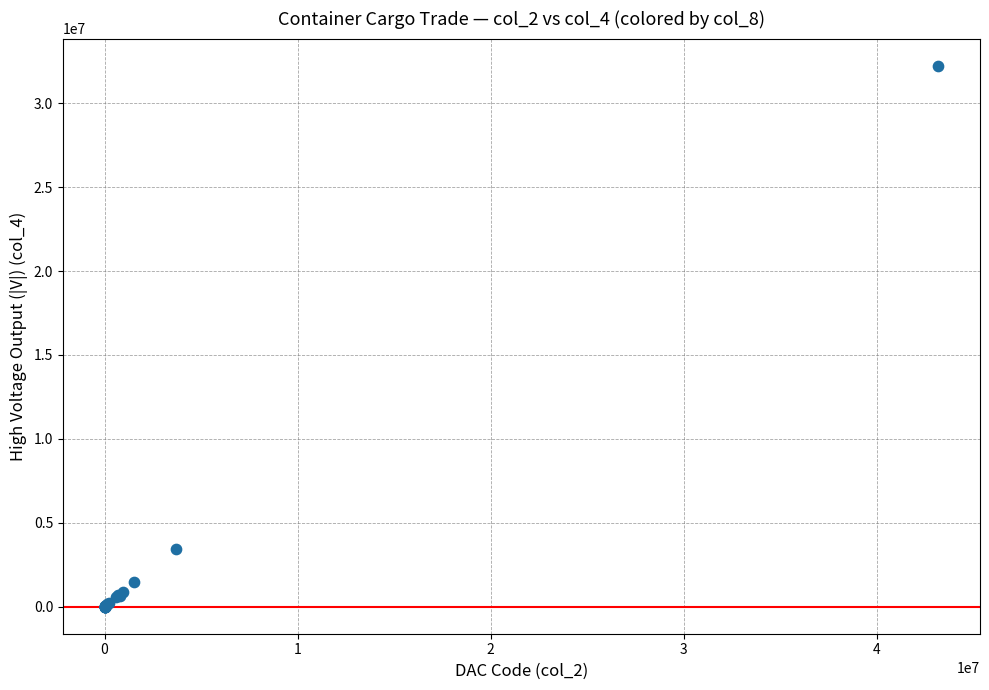

What Y value in the scatter plot is closest to 16120711?

3442812